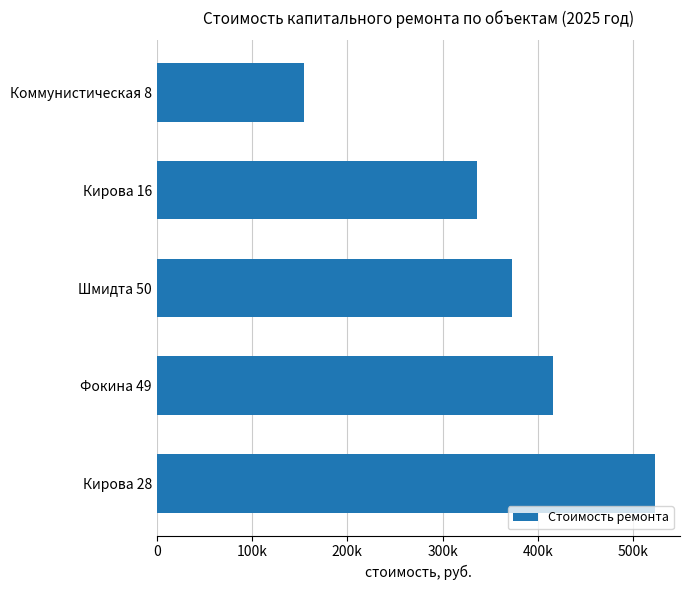

List the labels in order of value, largest first.

Кирова 28, Фокина 49, Шмидта 50, Кирова 16, Коммунистическая 8